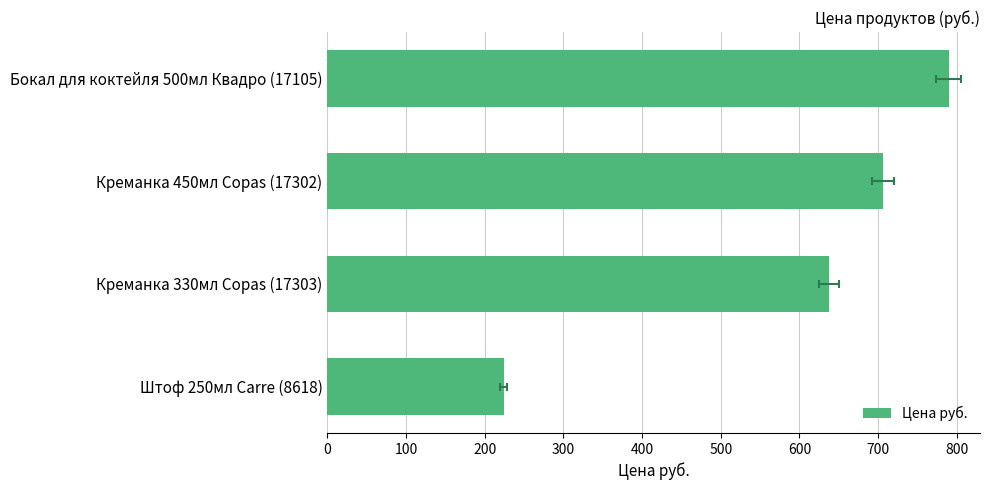

Does the chart contain any negative values?

No